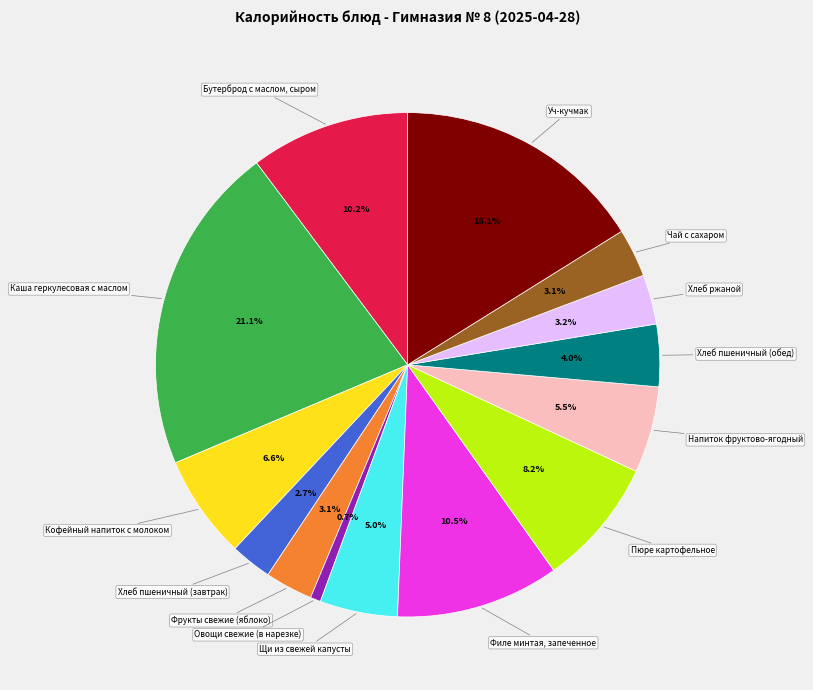

Does any single category account for the majority?

No